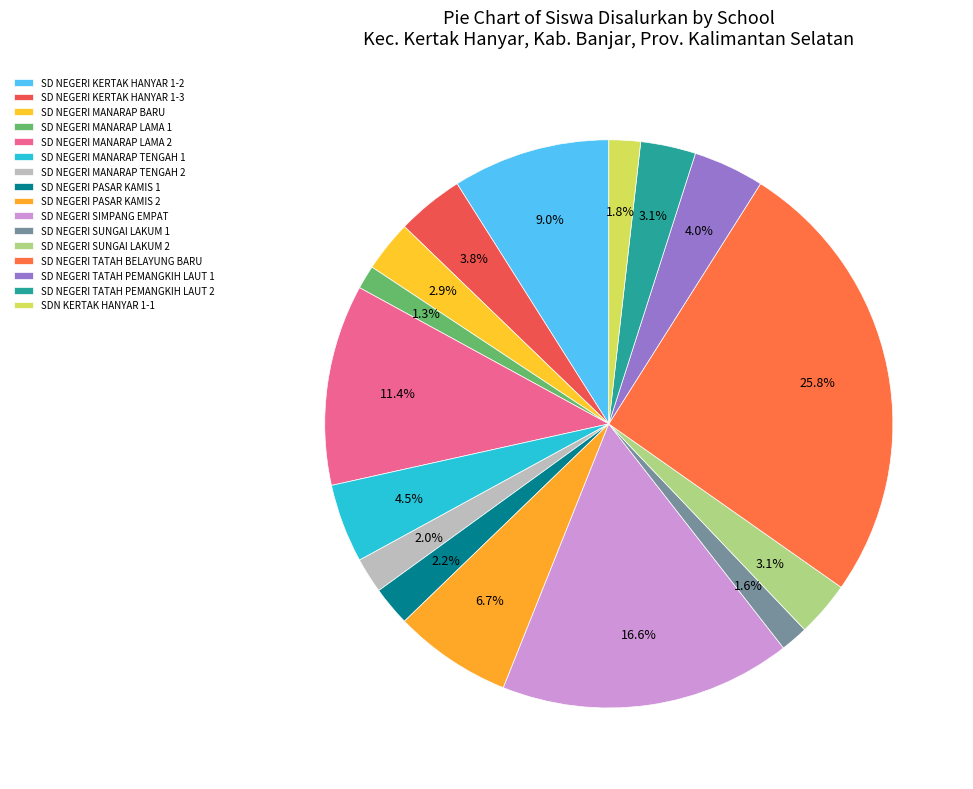

Approximately how many times larger is the value at SD NEGERI MANARAP TENGAH 2 compared to SD NEGERI MANARAP LAMA 1?

1.5